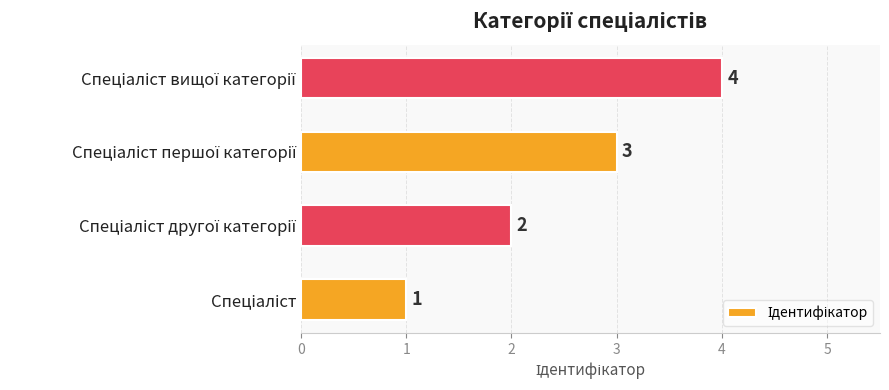

What is the difference between the maximum and minimum values?

3